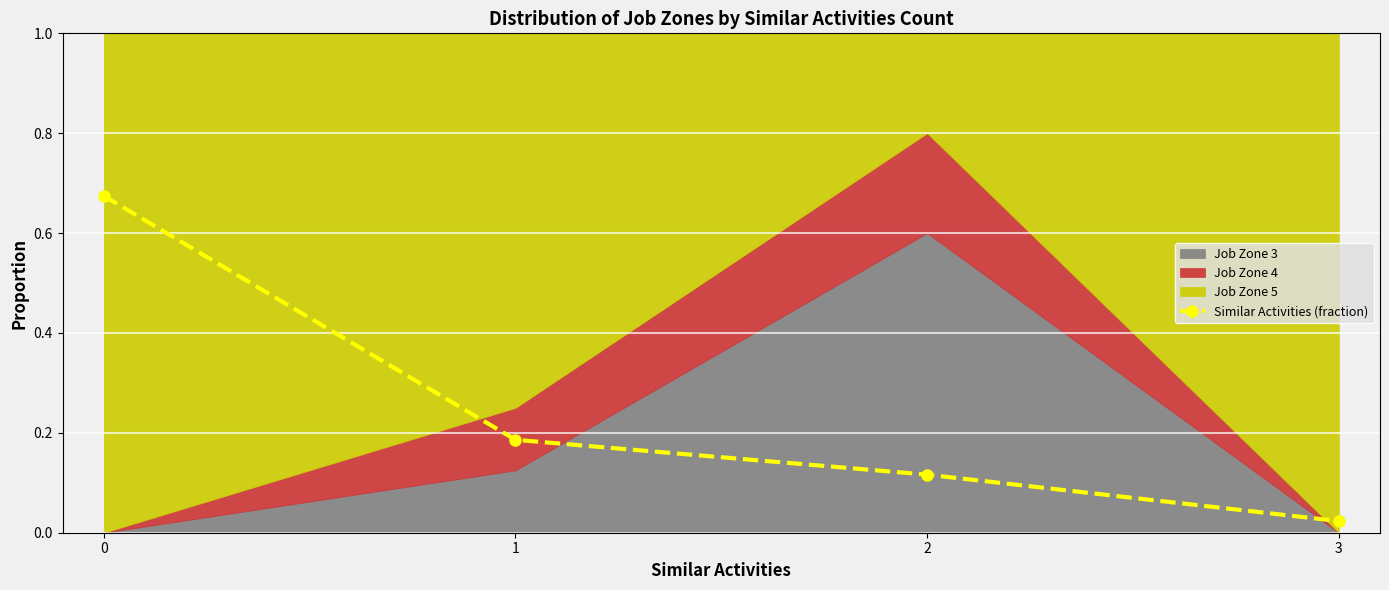

Rank the categories by value from highest to lowest.

0, 1, 2, 3